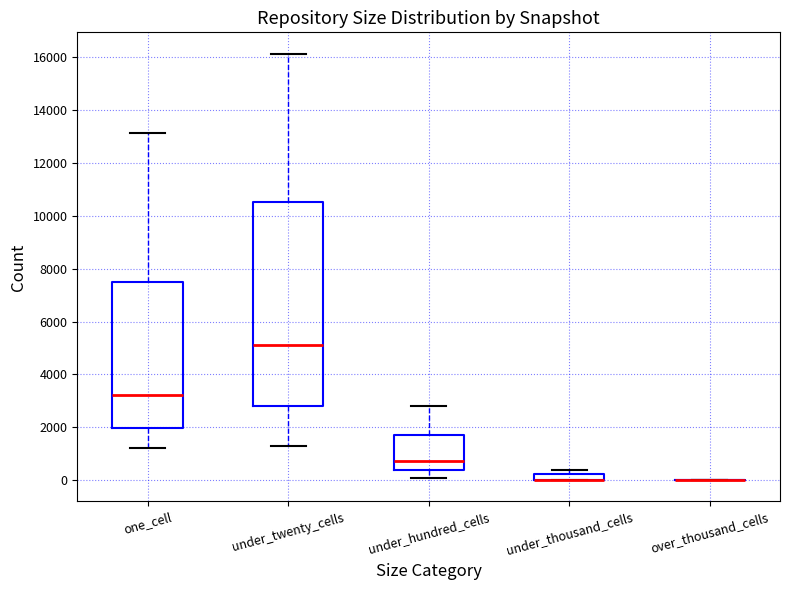

Comparing the boxes themselves (not the whiskers), which one is the tallest?

under_twenty_cells